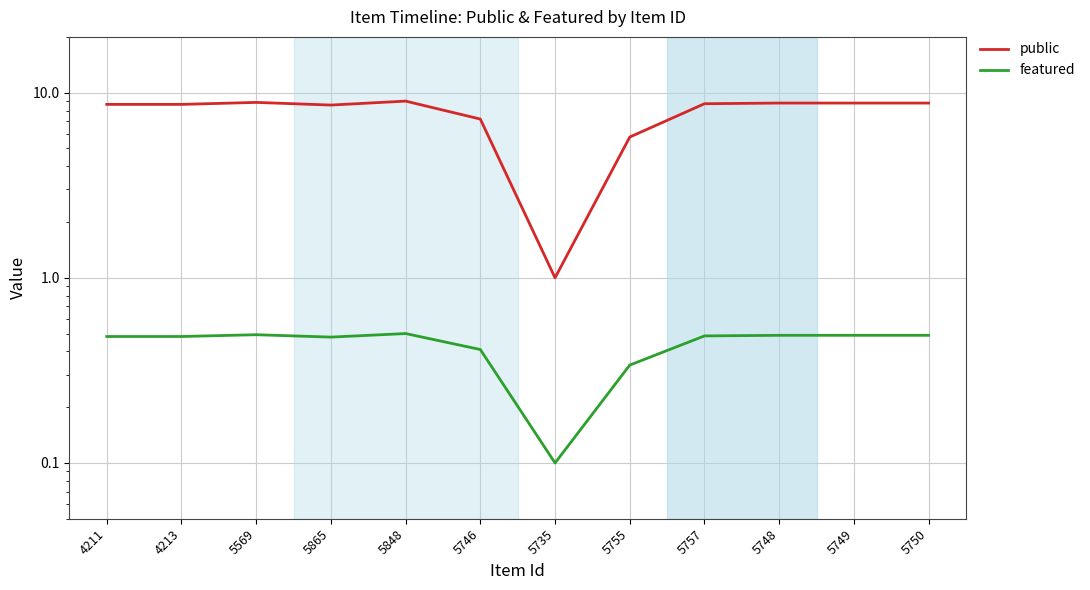

Which has a higher value, 5735 or 5848?

5848